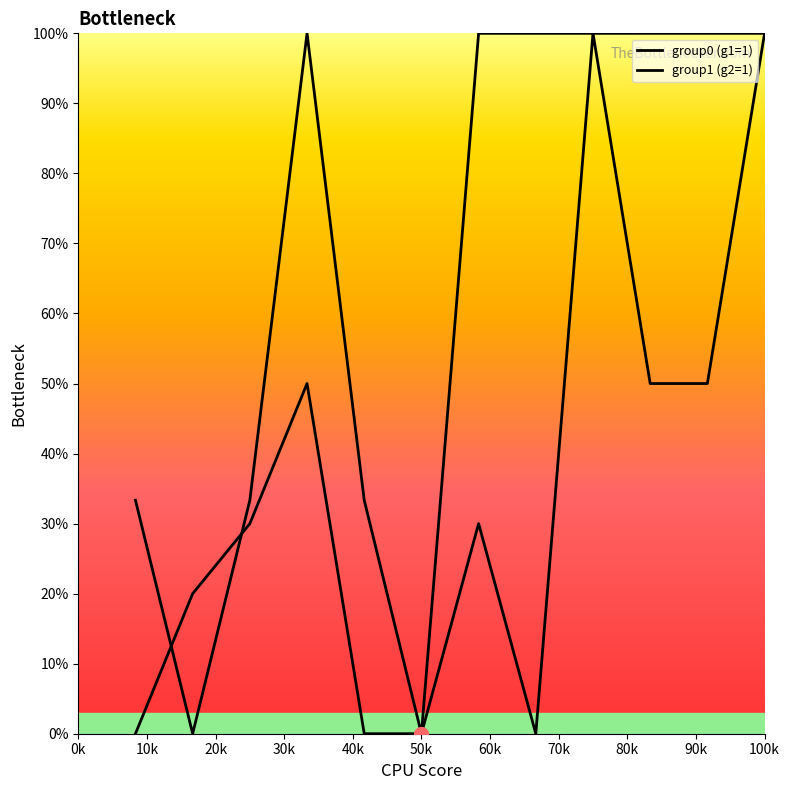

Where is the first local maximum for group0_mean_y?

4